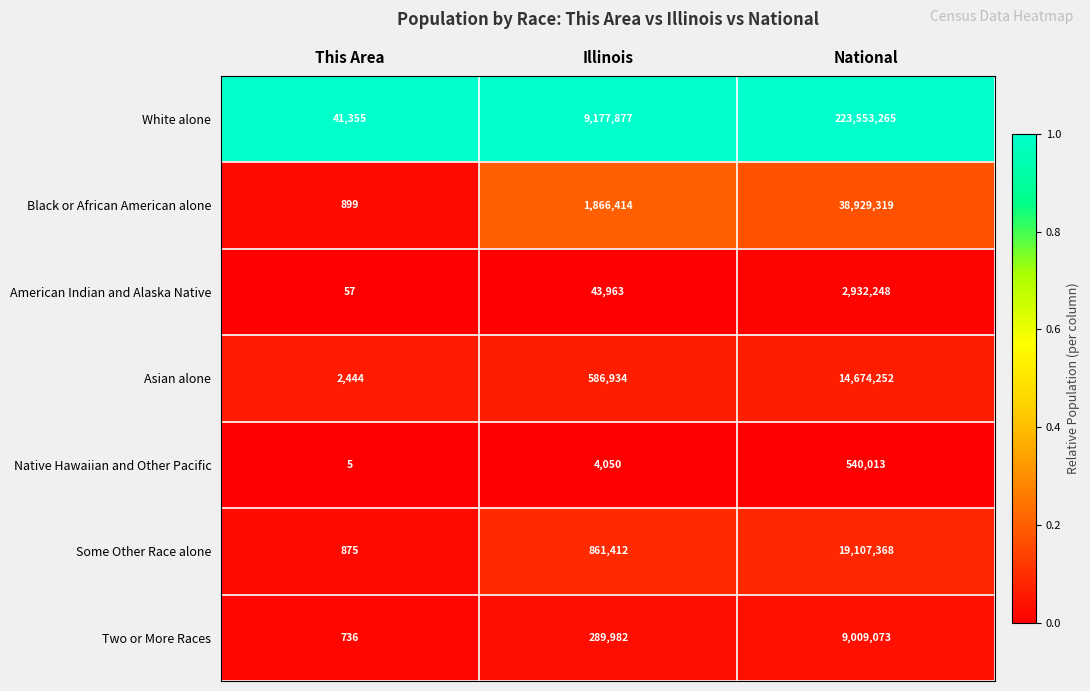

Count the number of categories in the chart.

3